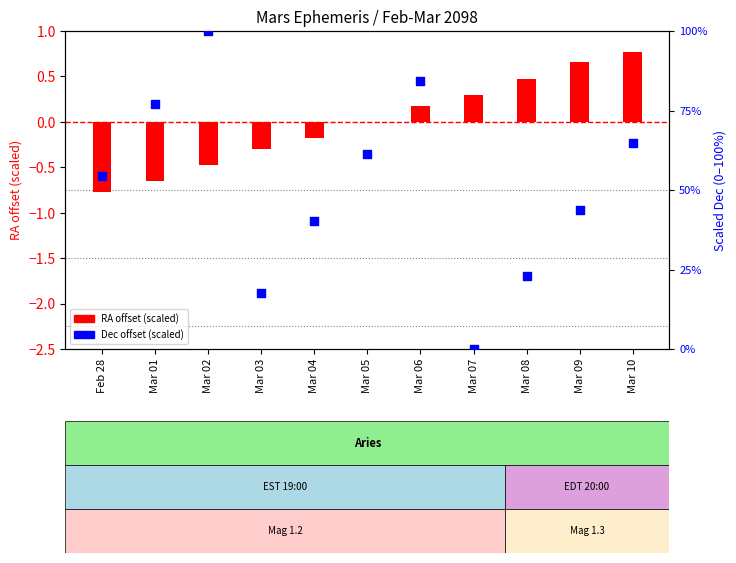

Which series reaches the minimum Y coordinate?

RA offset (scaled)